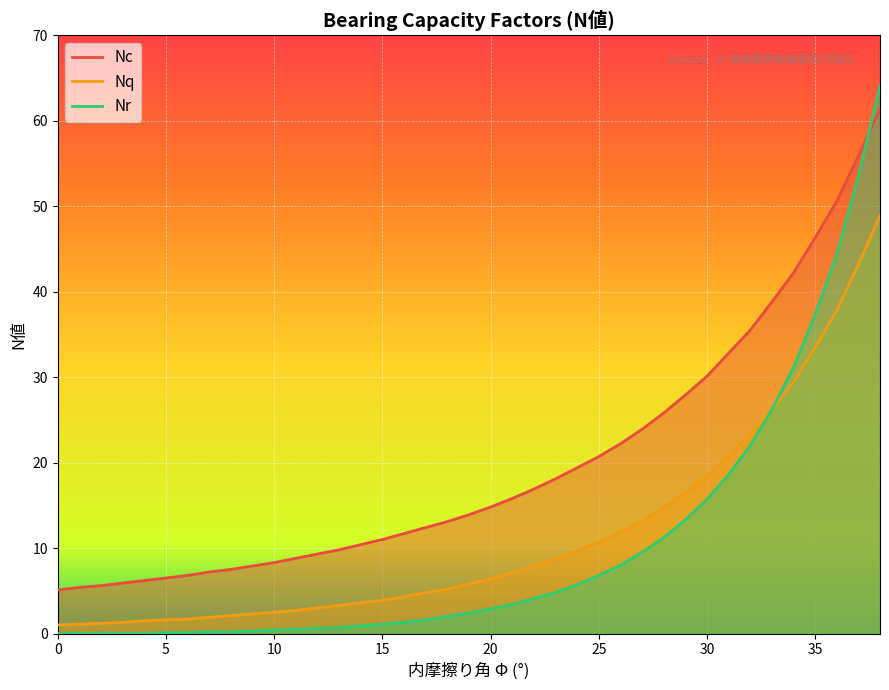

What is the sum of all Nq values?

442.9